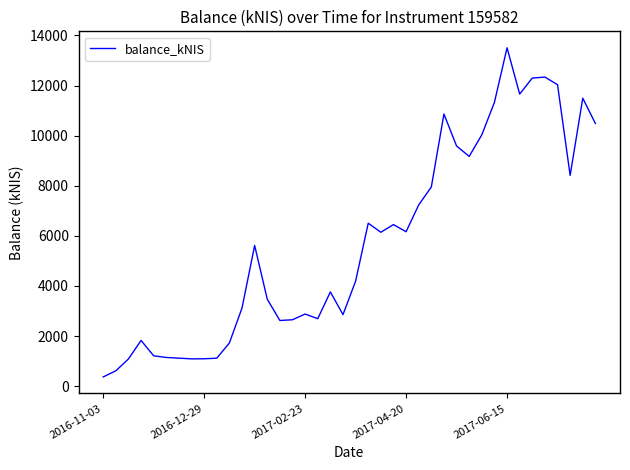

What is the difference between the maximum and minimum values?

13138.5